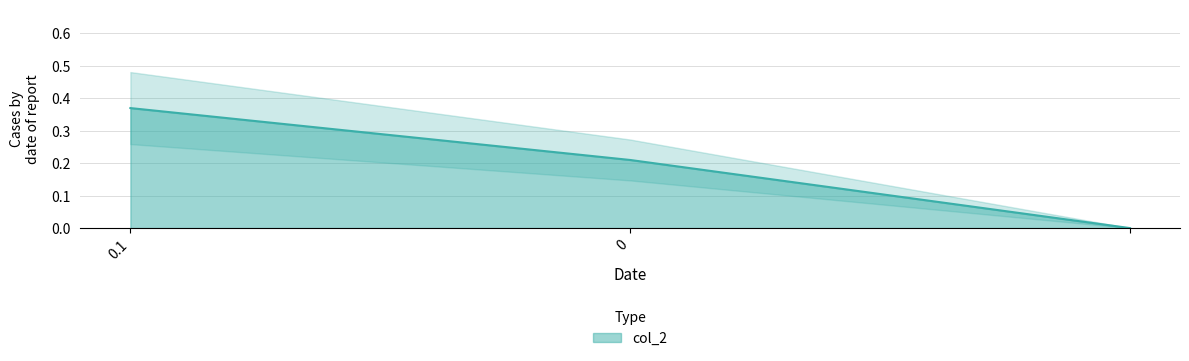

What is the change in value from 0.1 to 0?

-0.2